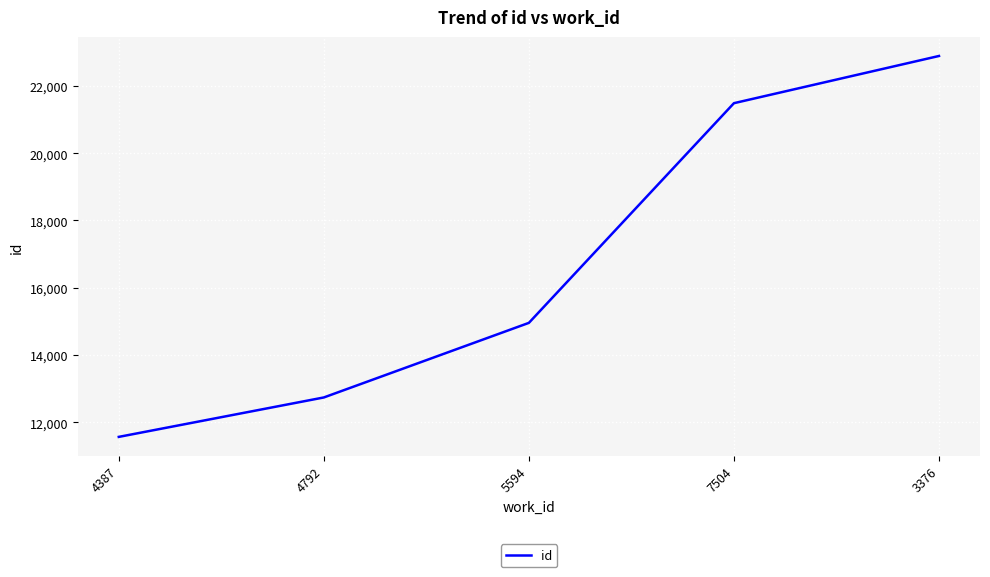

At which label is the value closest to 17229?

5594